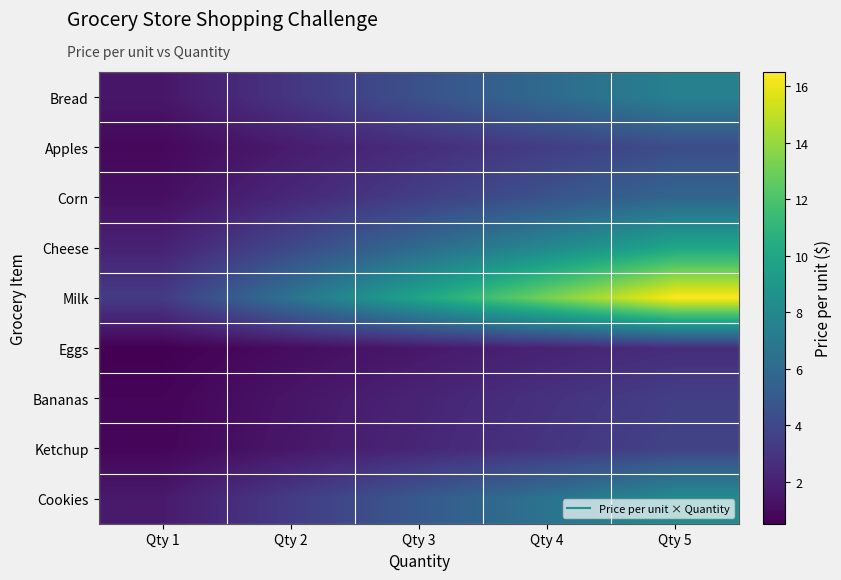

Which series has the largest total across all categories?

Milk